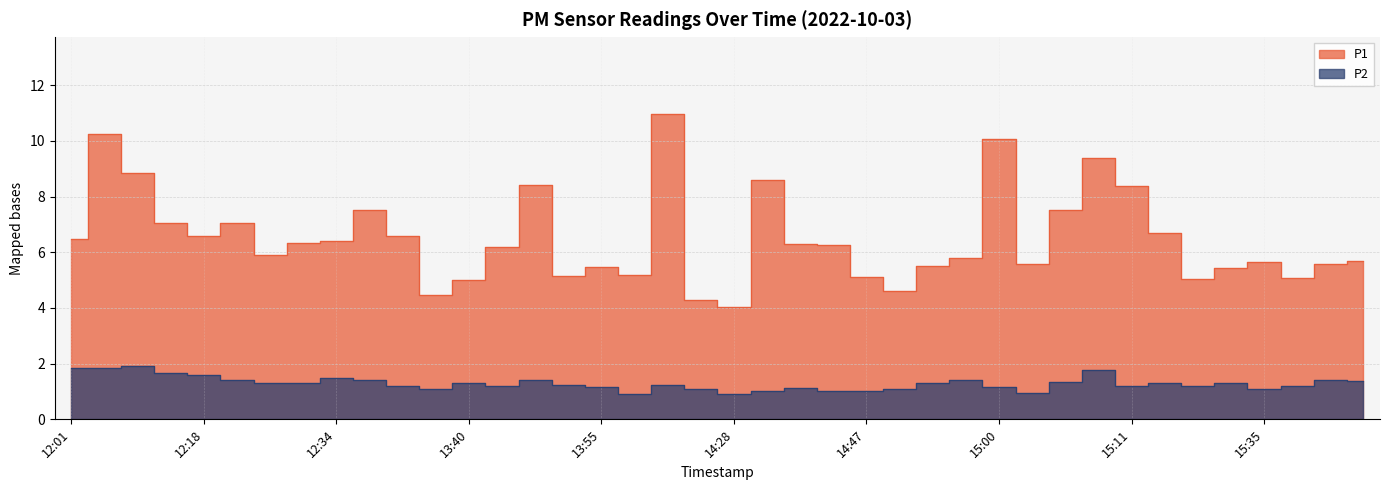

What is the difference between the maximum and second lowest values in the P1 series?

6.7